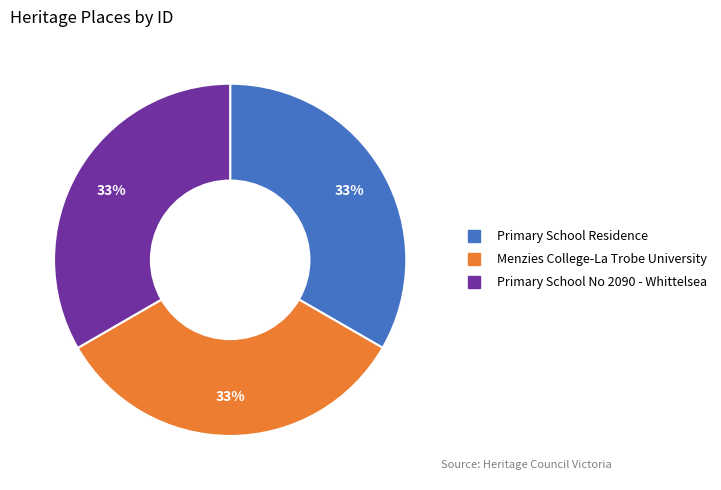

How many slices are in this pie chart?

3